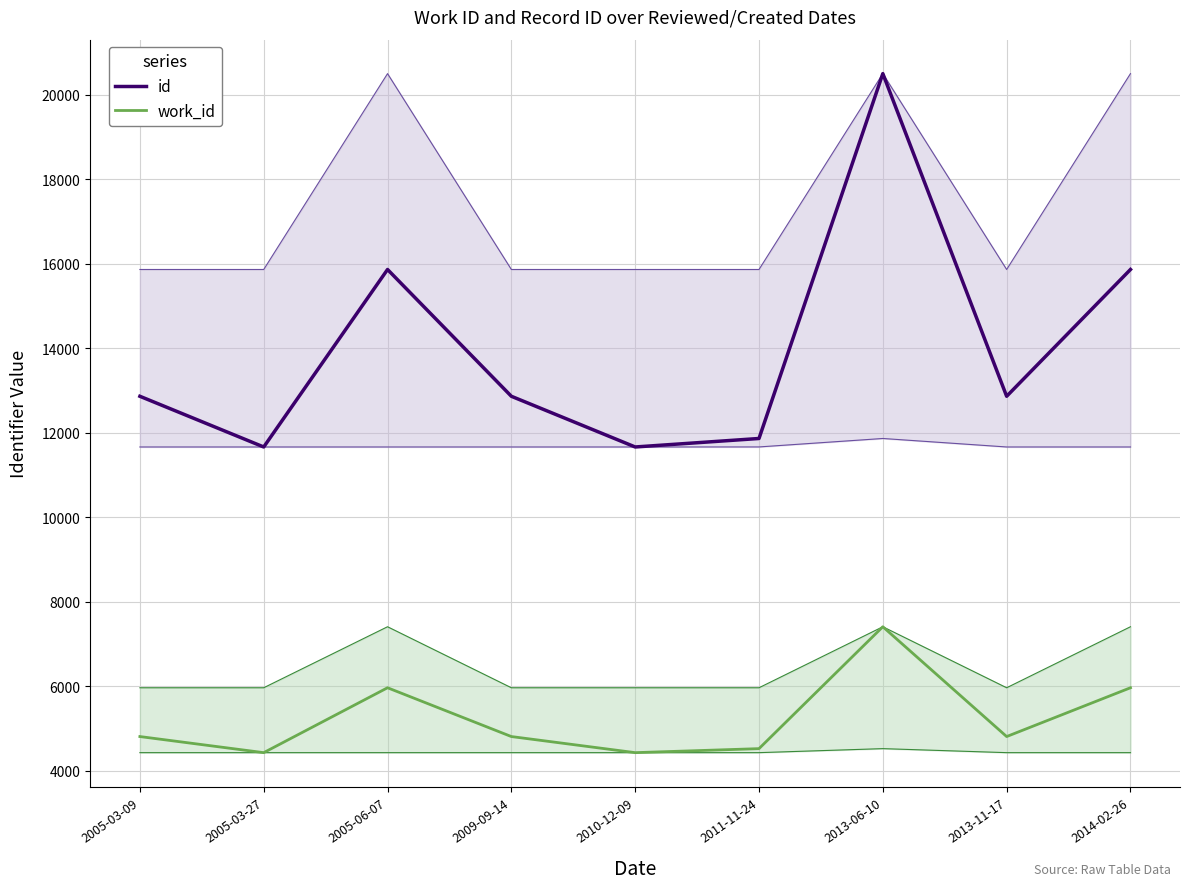

Where is the first local maximum for id?

2005-06-07